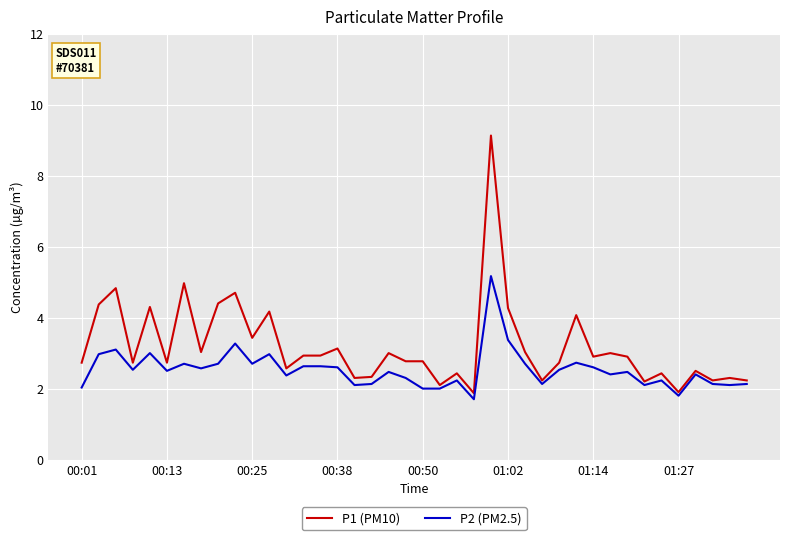

List the series in order of their overall mean, lowest first.

P2 (PM2.5), P1 (PM10)